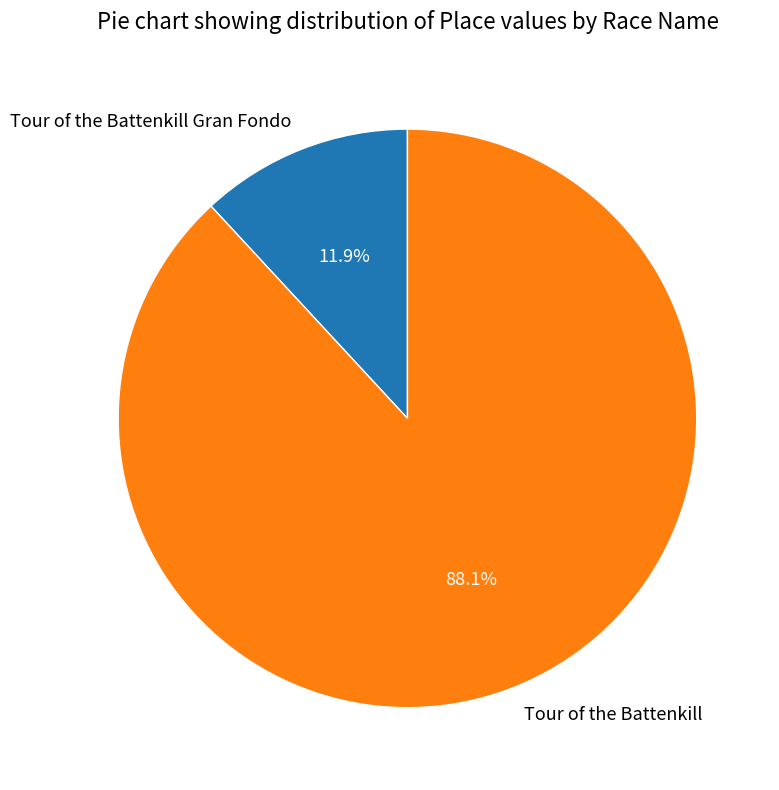

What is the largest slice in the pie chart?

Tour of the Battenkill